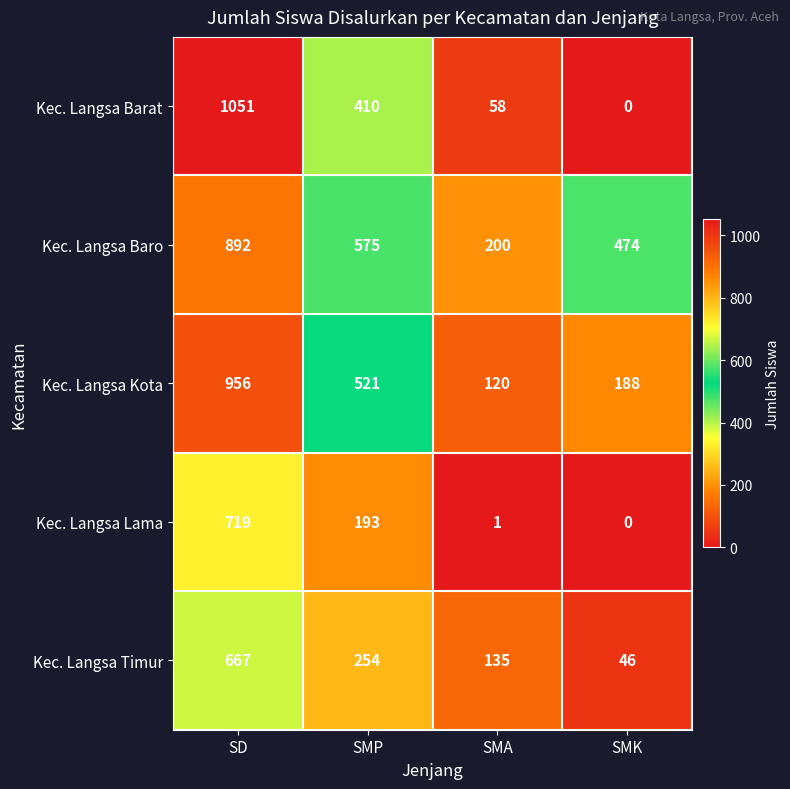

At which label does Kec. Langsa Baro first exceed 575?

SD